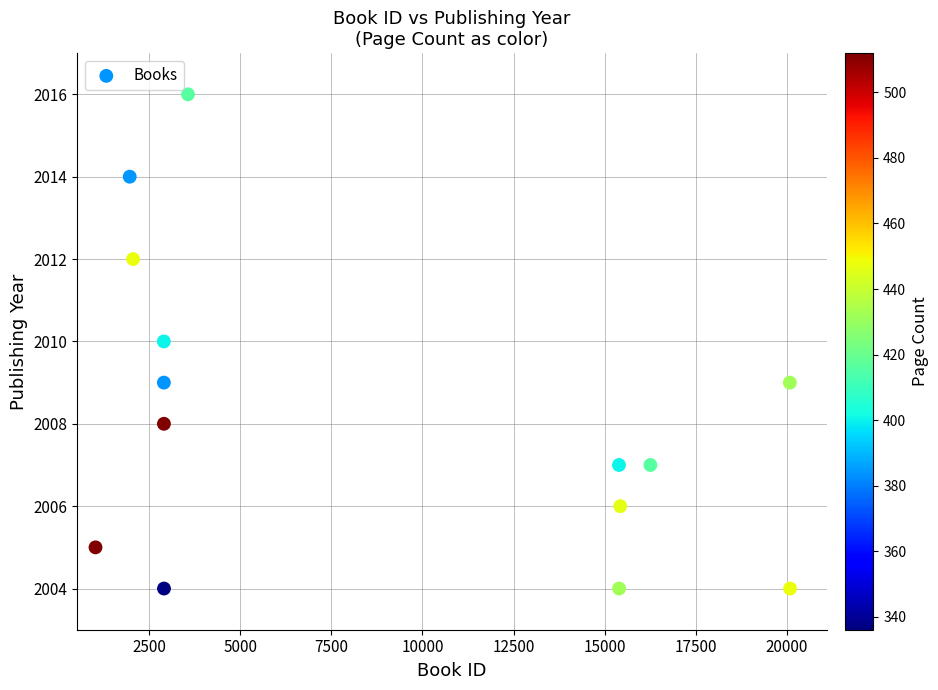

What is the range of X values (max minus min)?

19047